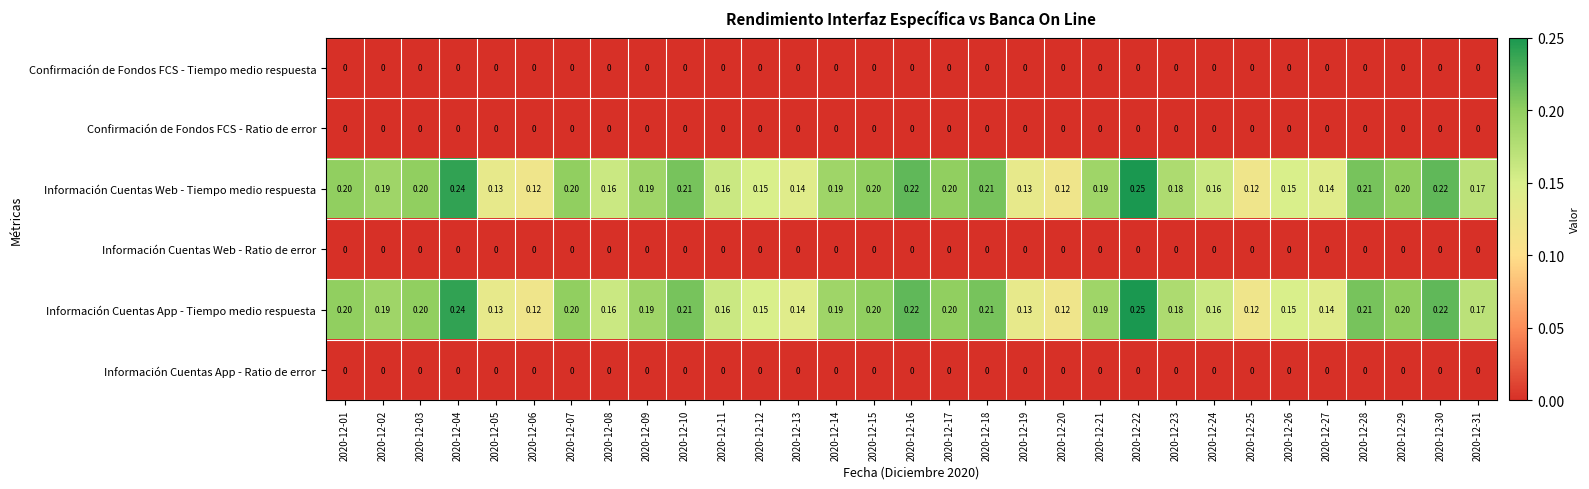

How many categories are shown in the chart?

31